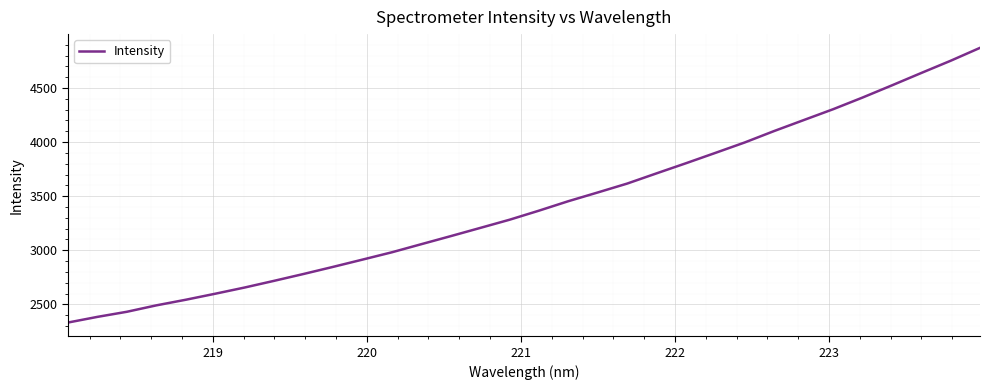

What is the minimum value shown in the chart?

2331.9